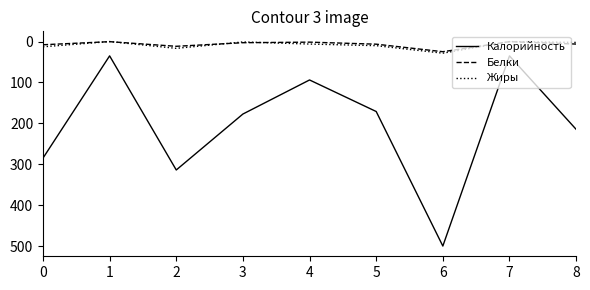

What is the approximate value of Жиры at 8?

2.1